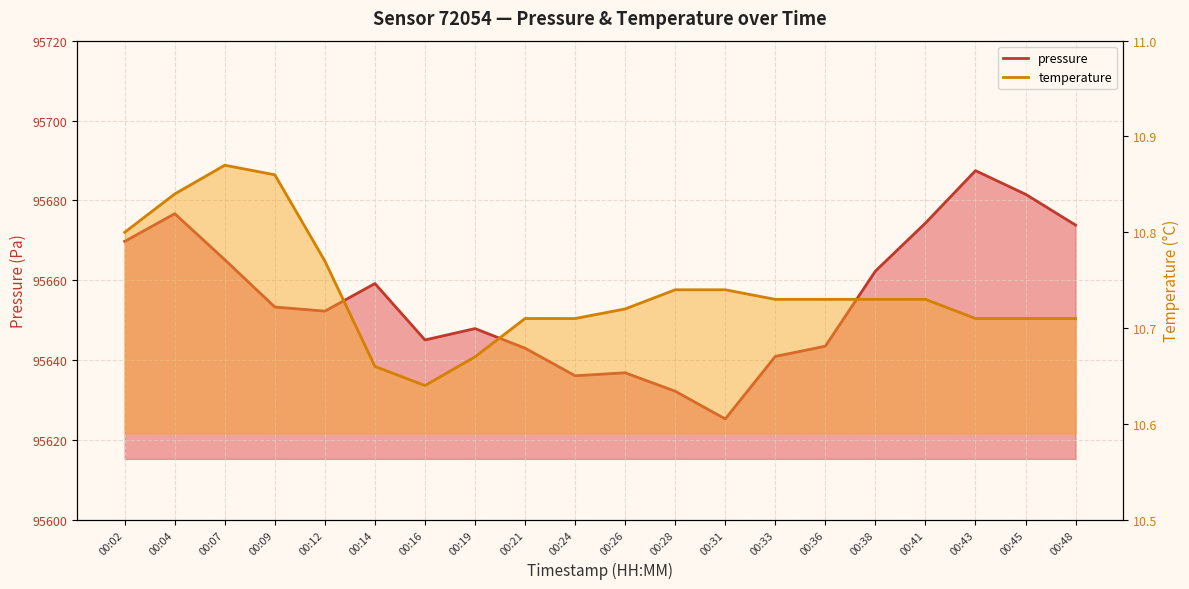

What is the value of the temperature point at the 3rd from the left?

10.9